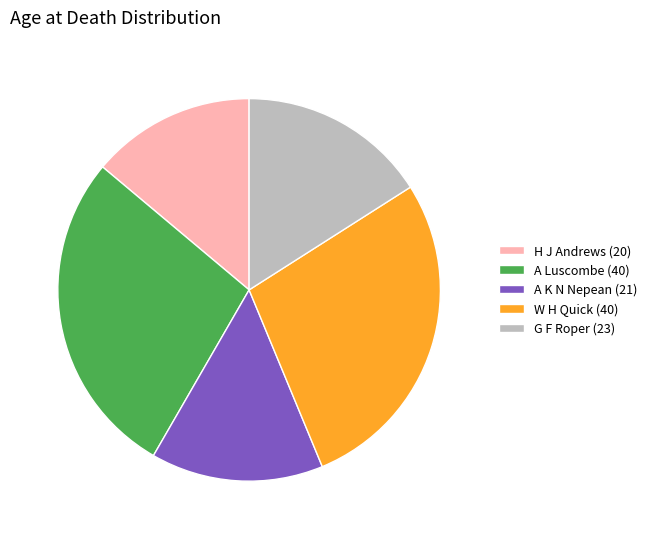

How many slices are in this pie chart?

5